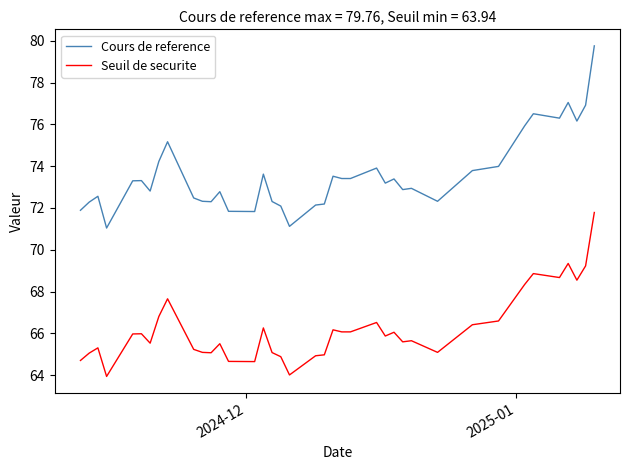

Which series has the largest total across all categories?

Cours de reference